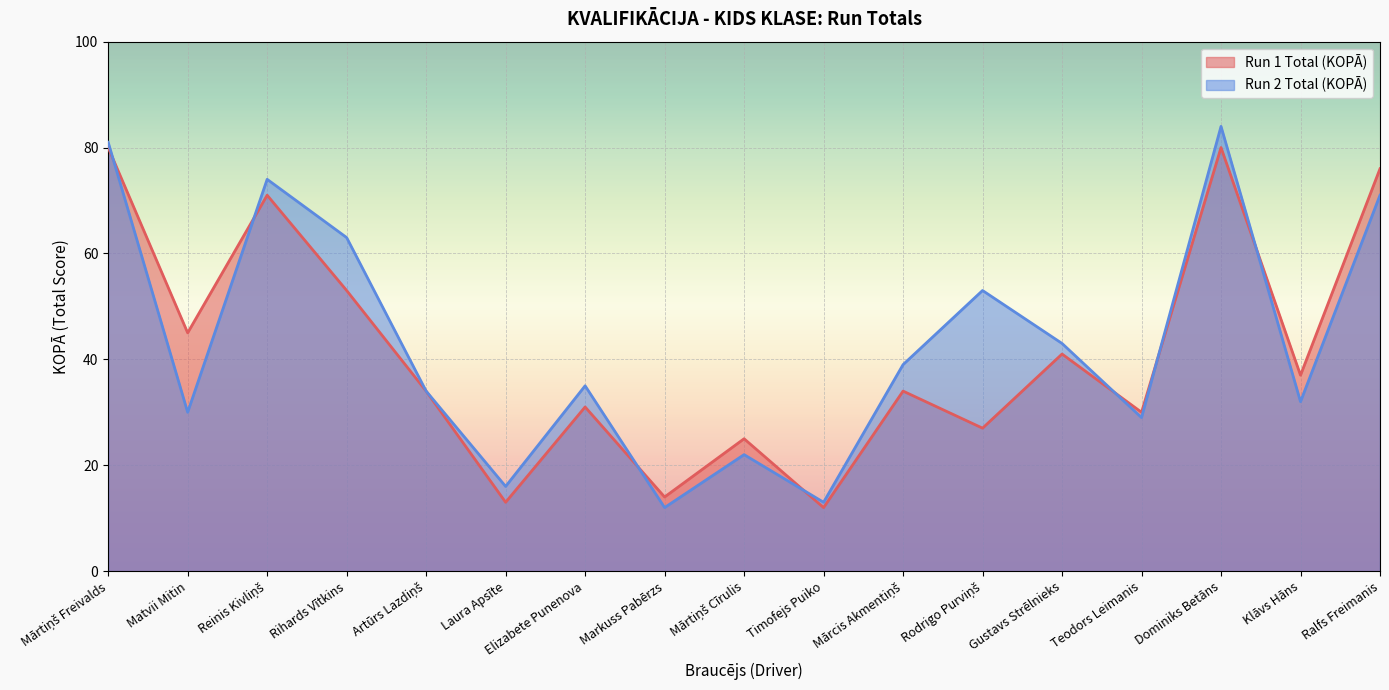

Rank the series by their average value, from highest to lowest.

Run 2 Total (KOPĀ), Run 1 Total (KOPĀ)